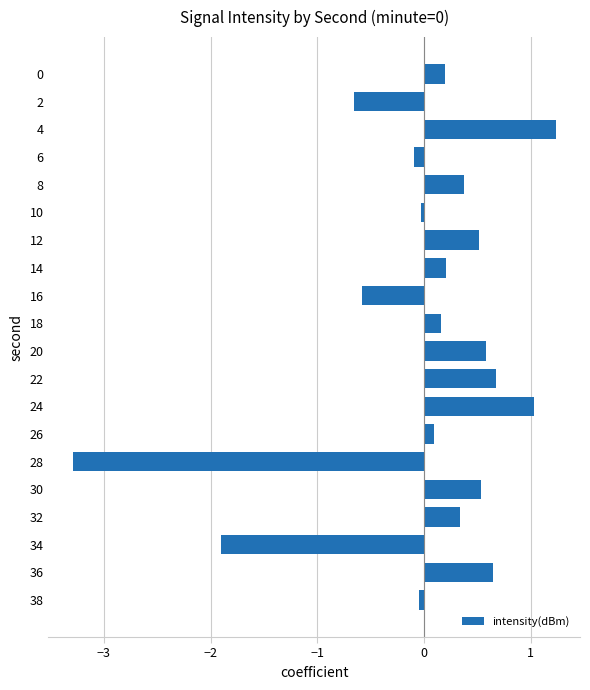

What is the value of the 18th bar from the top?

-1.9